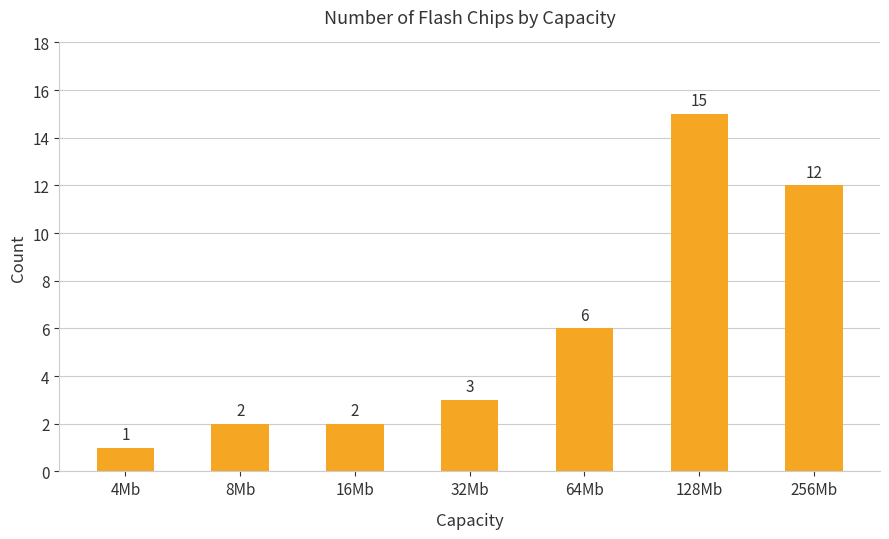

What is the value of the 2nd bar from the left?

2